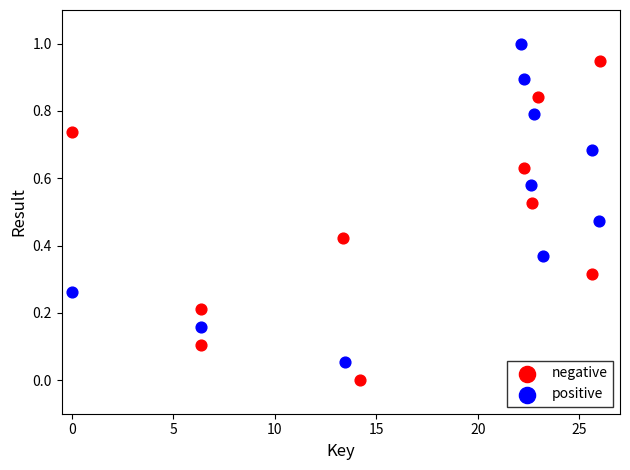

What are all the series names shown in the legend?

negative, positive